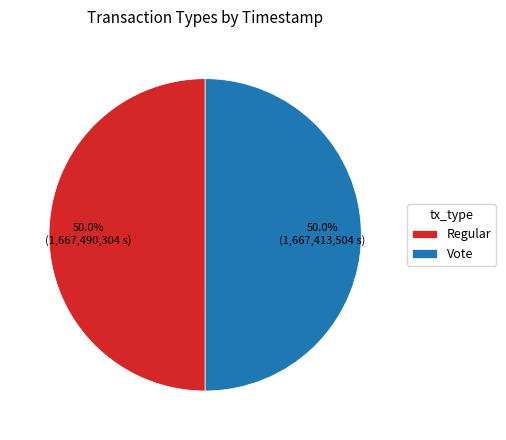

What portion of the pie excludes Regular?

50.0%